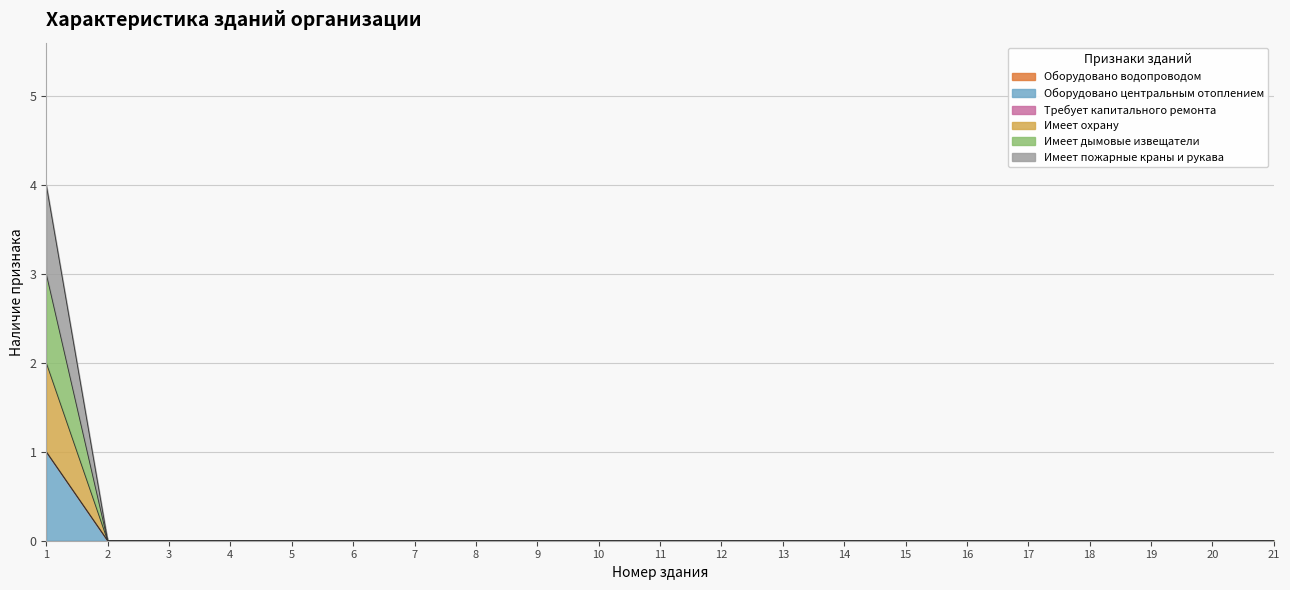

What is the highest value of the Оборудовано центральным отоплением series?

1